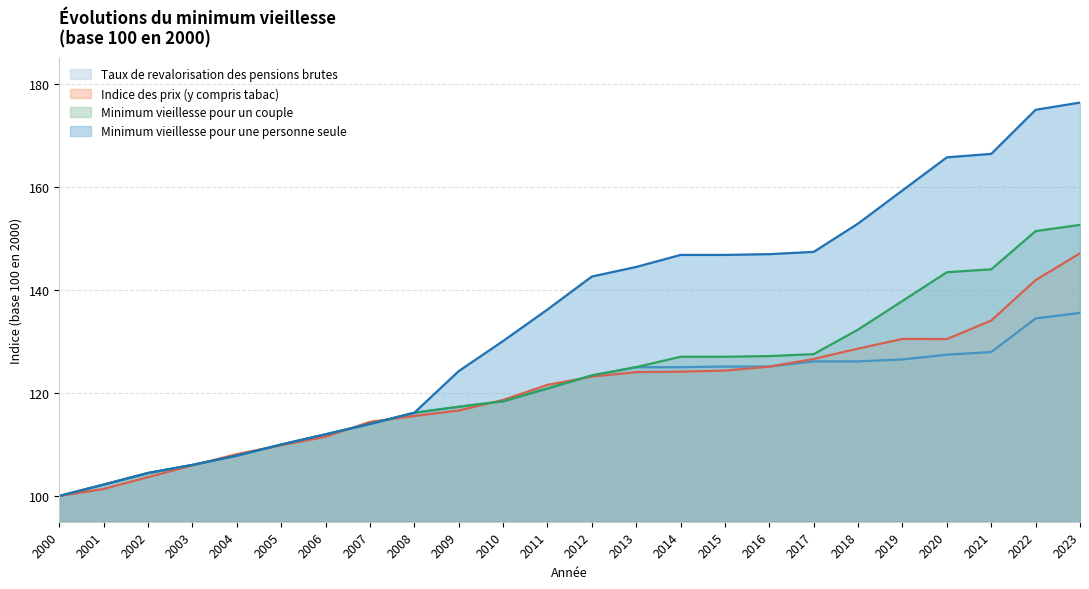

Reading left to right, extract all data points from this chart.

Taux de revalorisation des pensions brutes: 2000=100.0	2001=102.2	2002=104.5	2003=106.0	2004=107.8	2005=110.0	2006=112.0	2007=114.0	2008=116.1	2009=117.3	2010=118.3	2011=120.8	2012=123.4	2013=125.0	2014=125.0	2015=125.1	2016=125.1	2017=126.1	2018=126.1	2019=126.5	2020=127.4	2021=127.9	2022=134.4	2023=135.5
Indice des prix (y compris tabac): 2000=100.0	2001=101.3	2002=103.7	2003=105.9	2004=108.1	2005=109.8	2006=111.5	2007=114.4	2008=115.5	2009=116.6	2010=118.6	2011=121.5	2012=123.2	2013=124.0	2014=124.1	2015=124.3	2016=125.1	2017=126.6	2018=128.6	2019=130.5	2020=130.4	2021=134.0	2022=141.9	2023=147.1
Minimum vieillesse pour un couple: 2000=100.0	2001=102.2	2002=104.5	2003=106.0	2004=107.8	2005=110.0	2006=112.0	2007=114.0	2008=116.1	2009=117.3	2010=118.4	2011=120.8	2012=123.4	2013=125.0	2014=127.0	2015=127.0	2016=127.1	2017=127.5	2018=132.3	2019=137.8	2020=143.4	2021=144.0	2022=151.4	2023=152.6
Minimum vieillesse pour une personne seule: 2000=100.0	2001=102.2	2002=104.5	2003=106.0	2004=107.8	2005=110.0	2006=112.0	2007=114.0	2008=116.1	2009=124.2	2010=130.1	2011=136.2	2012=142.6	2013=144.4	2014=146.8	2015=146.8	2016=146.9	2017=147.3	2018=152.8	2019=159.3	2020=165.7	2021=166.3	2022=174.9	2023=176.3